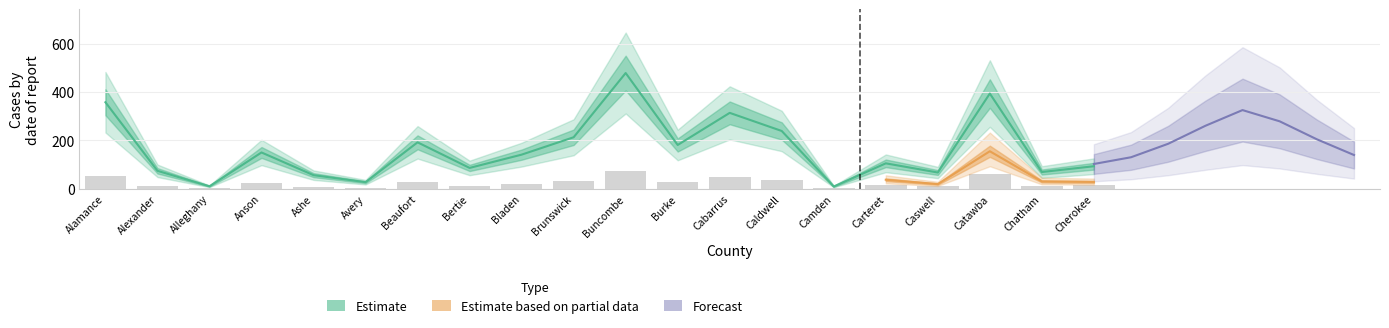

Where is Closed Count nearest to the value 36?

Caldwell